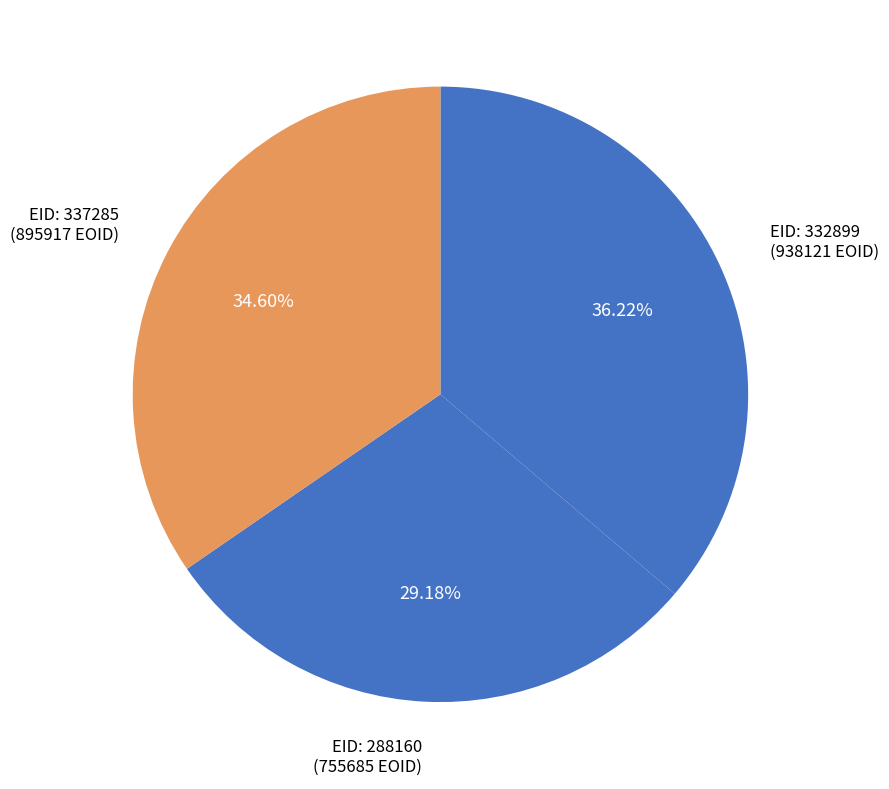

Which slice is the largest?

EID: 332899 (938121 EOID)